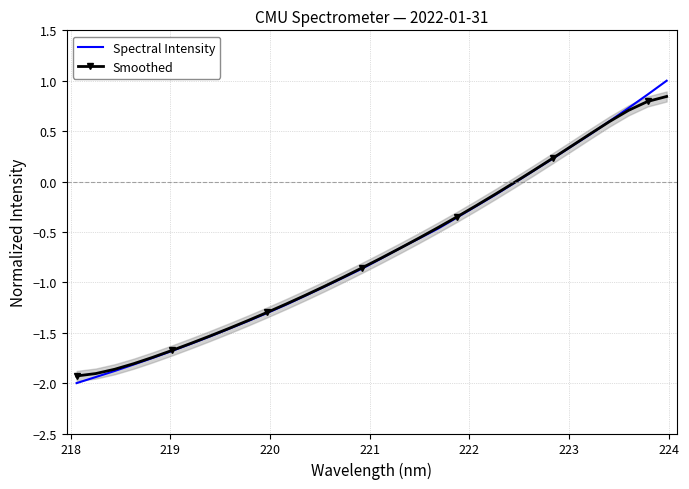

After their last crossing, which series has the higher values: Spectral Intensity or Smoothed?

Spectral Intensity